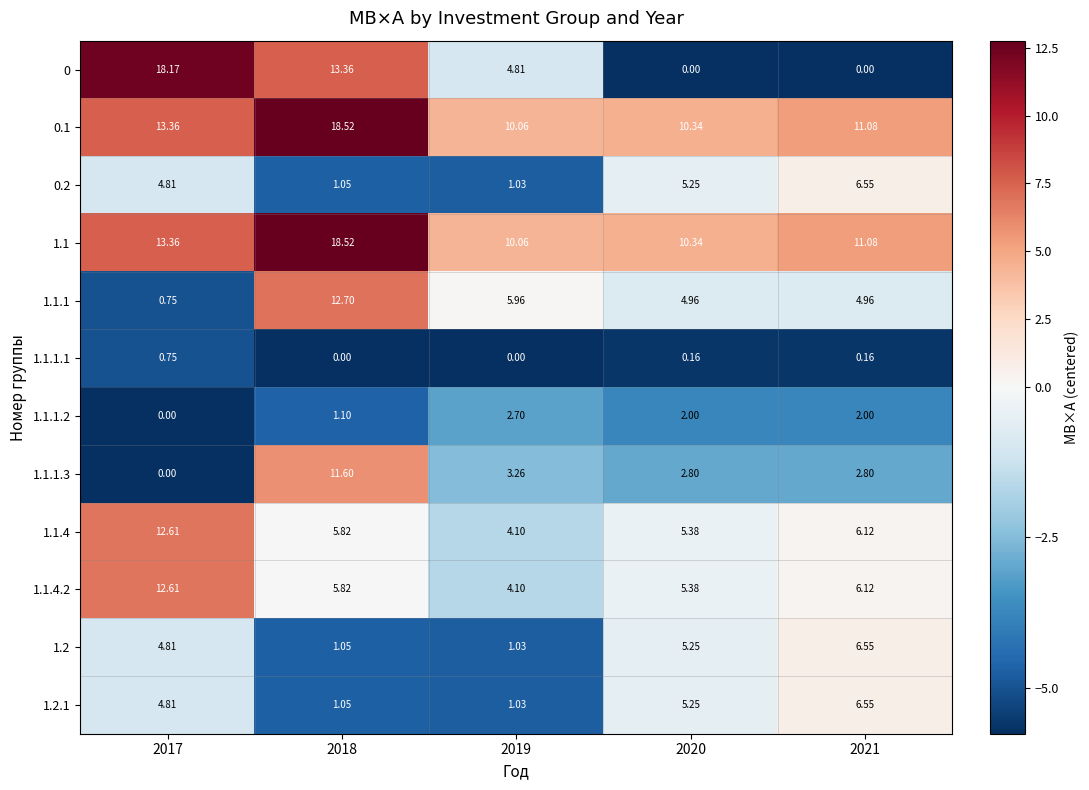

What is the greatest value displayed?

18.5